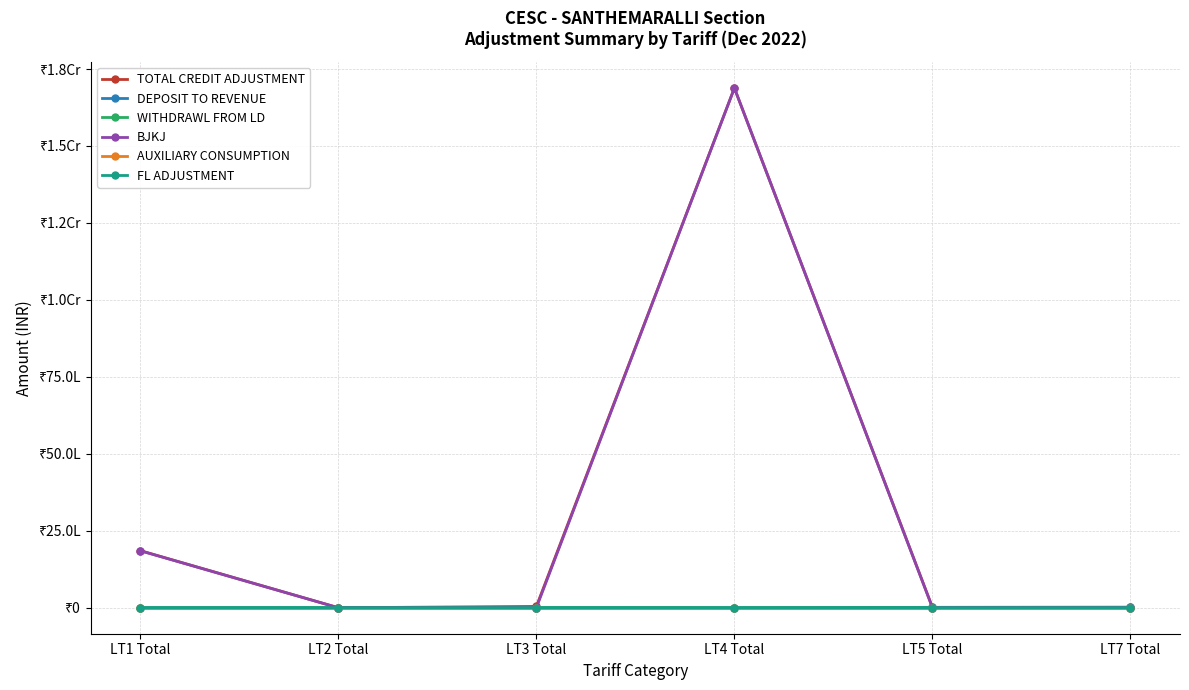

Is this an area chart (filled region under the line)?

No